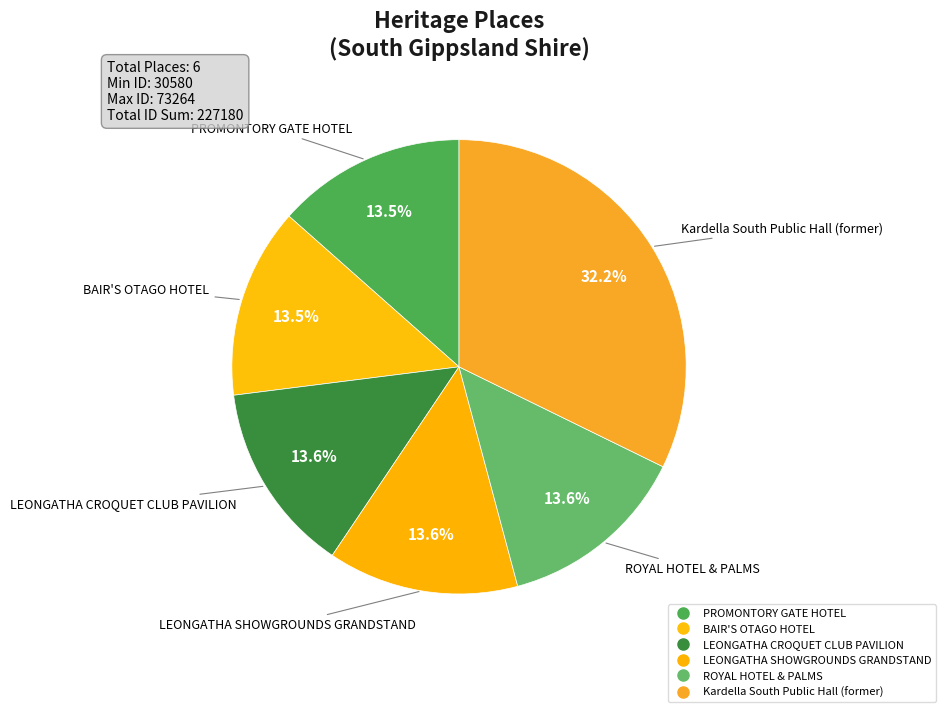

What percentage do PROMONTORY GATE HOTEL and LEONGATHA CROQUET CLUB PAVILION together represent?

27.0%